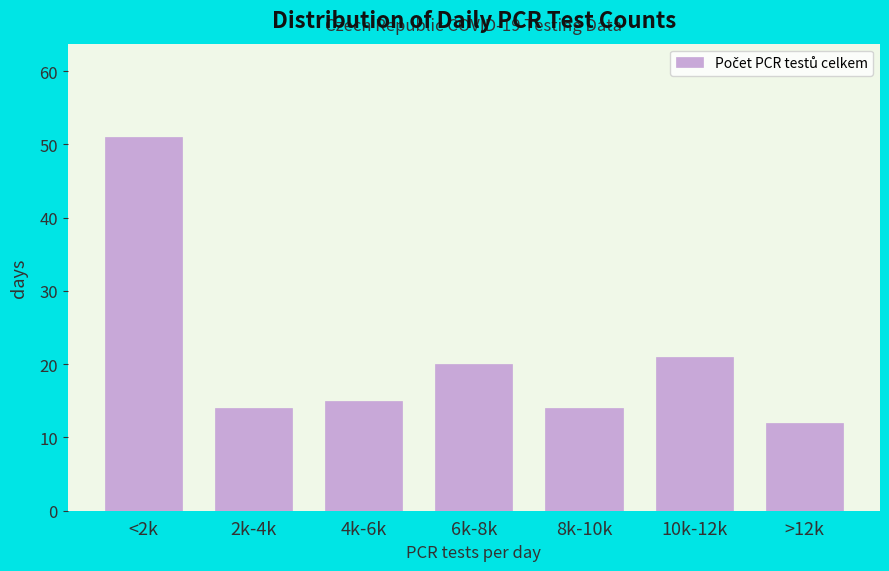

Reading right to left, transcribe all the data shown in this chart.

>12k=12	10k-12k=21	8k-10k=14	6k-8k=20	4k-6k=15	2k-4k=14	<2k=51